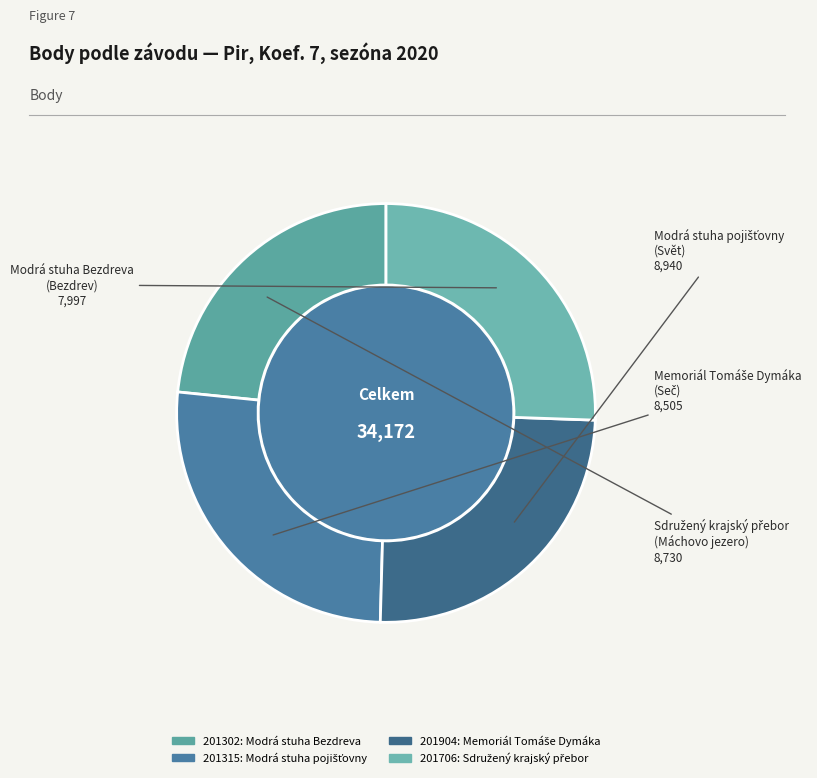

Is there a majority slice in this chart?

No